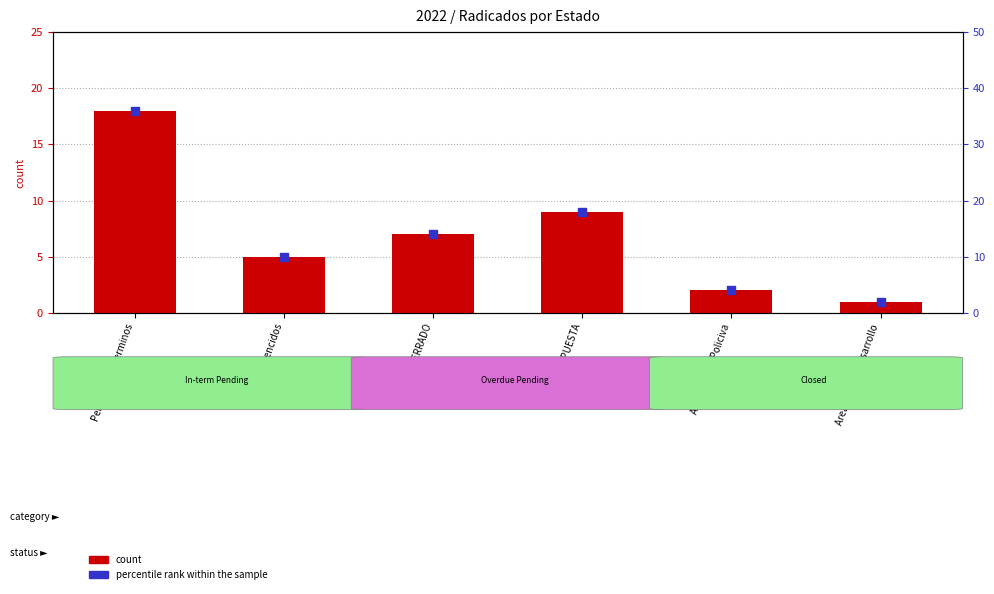

Which series contains the highest Y value?

percentile rank within the sample